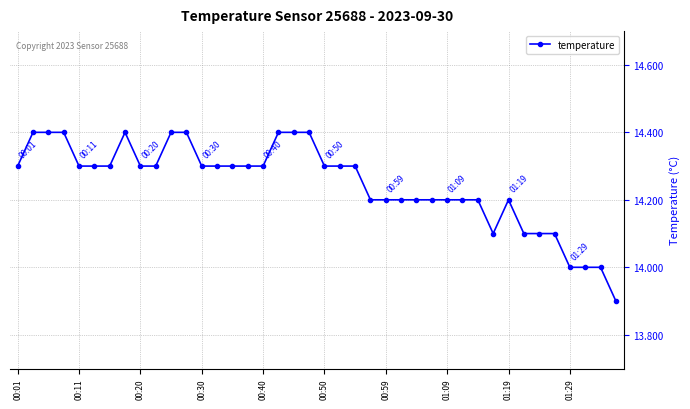

How many values are between 14 and 15?

39